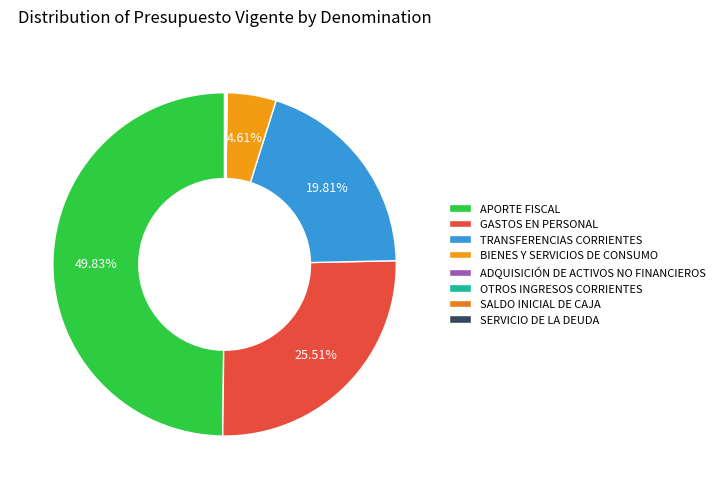

Count the number of slices in the pie.

8